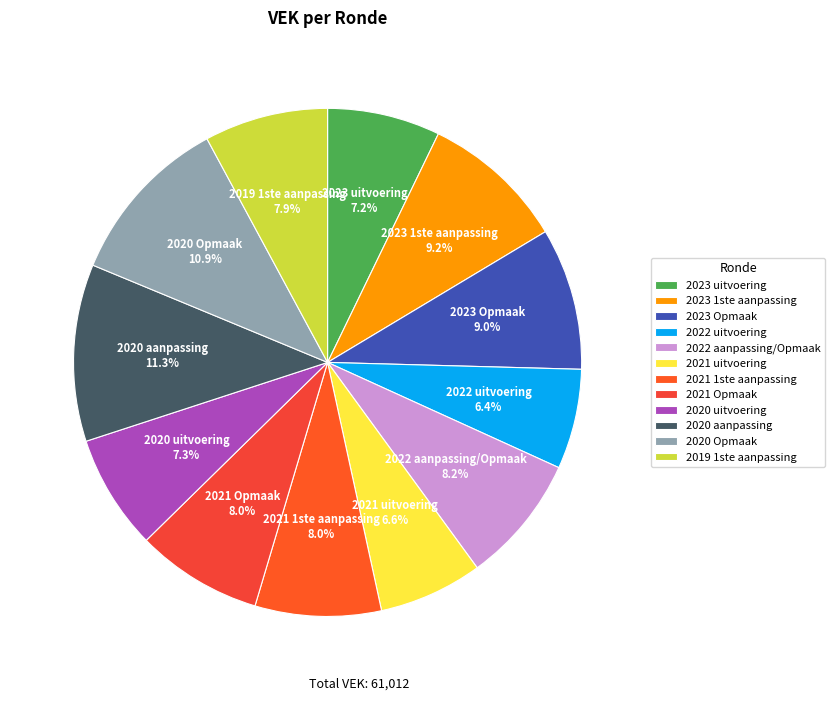

Count the number of slices in the pie.

12